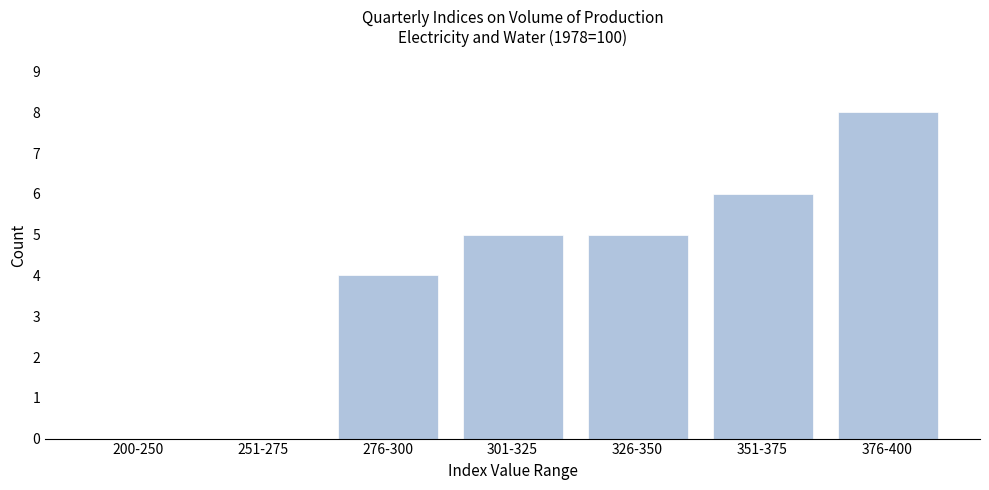

Reading left to right, what are all the values shown in this chart?

200-250=0	251-275=0	276-300=4	301-325=5	326-350=5	351-375=6	376-400=8